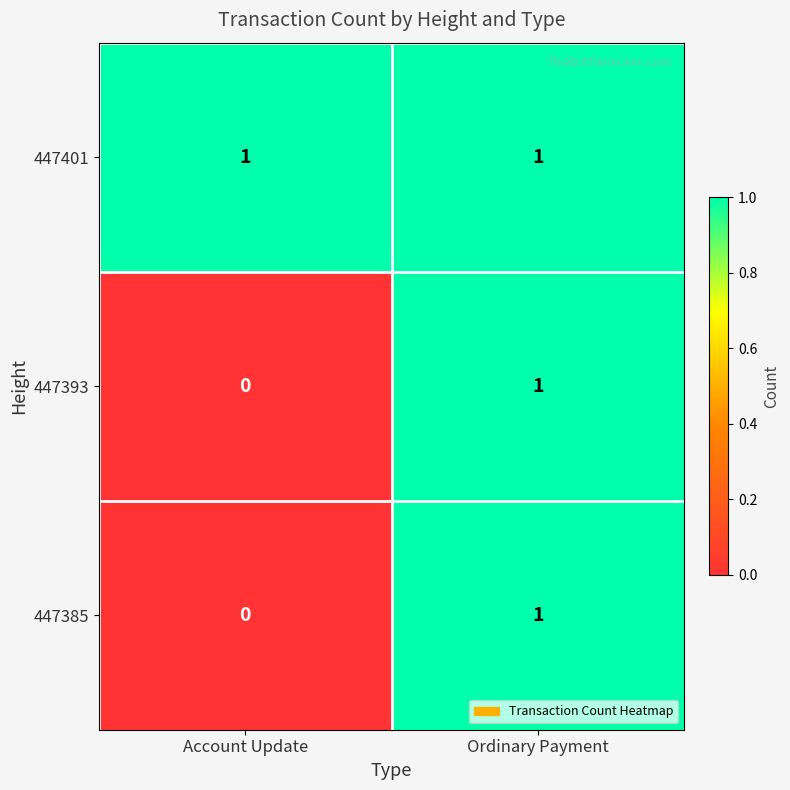

The value of 447401 at Account Update is 1. True or false?

True